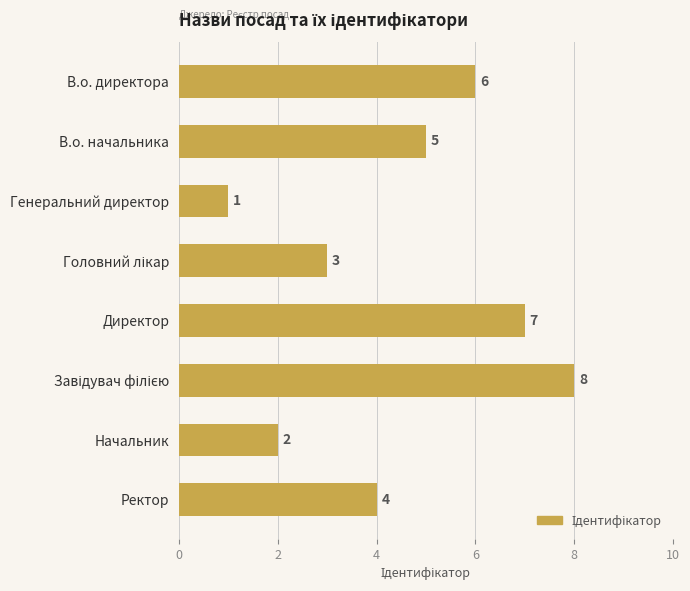

What is the sum of the values at Начальник and В.о. директора?

8